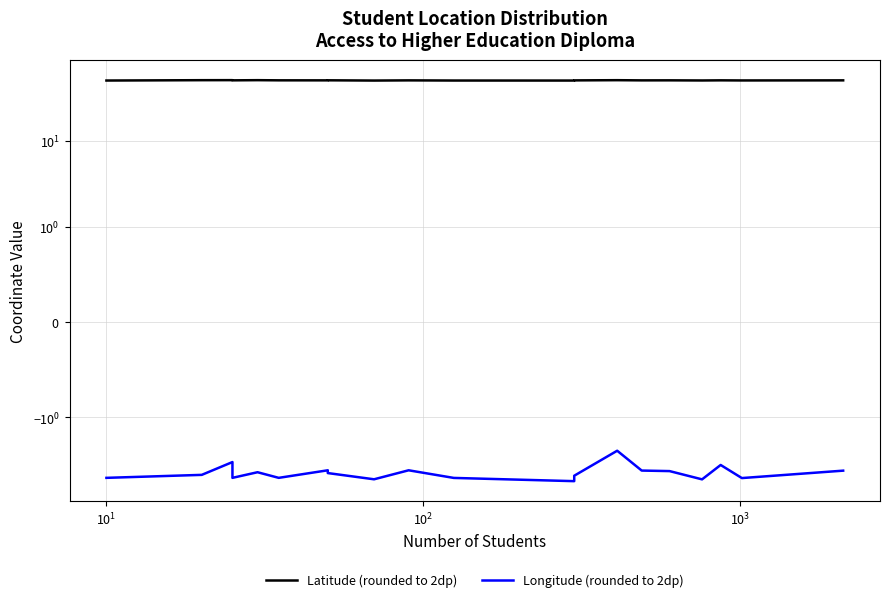

What is the greatest value displayed?

50.7